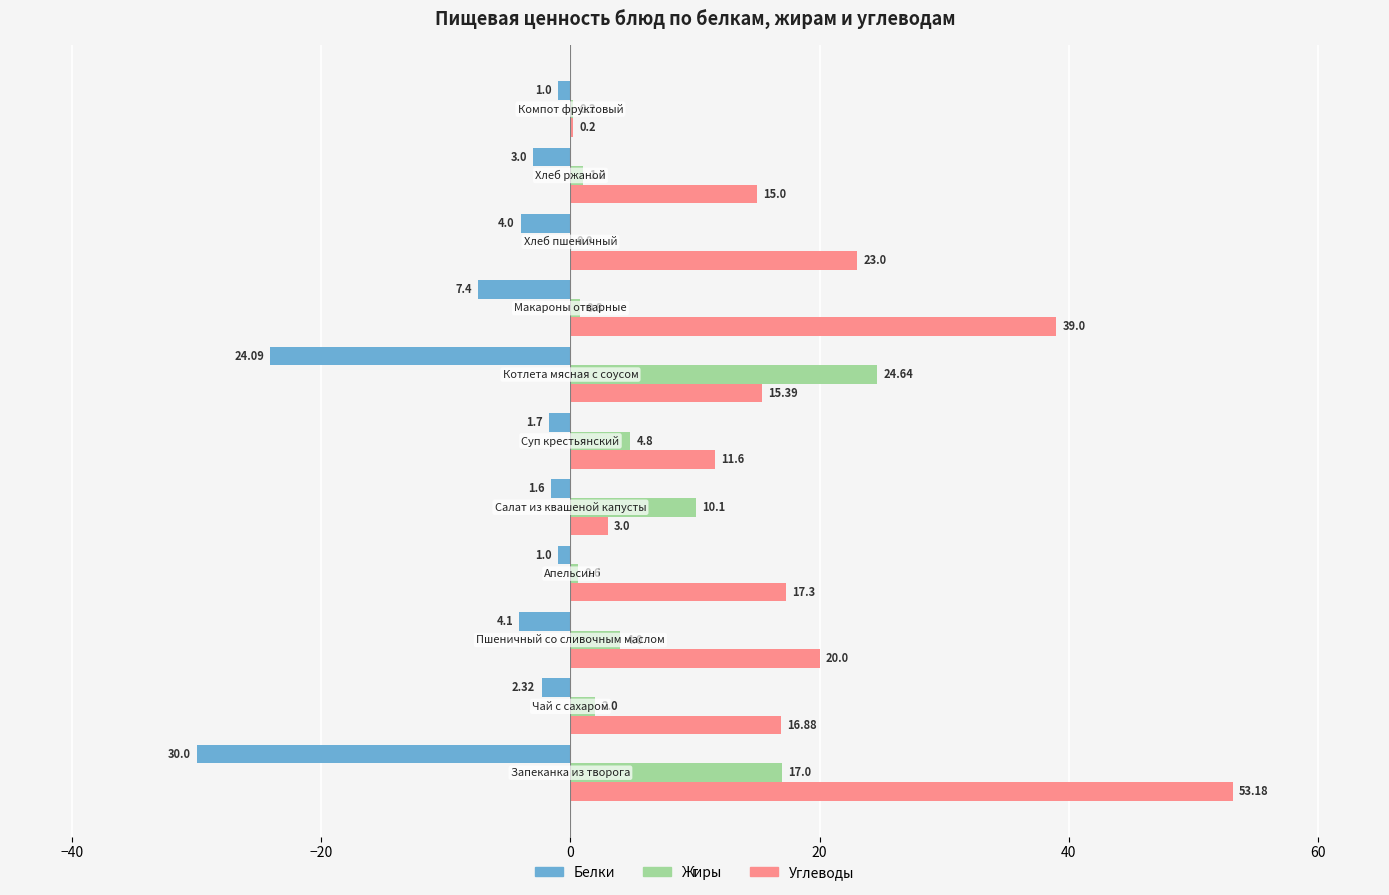

How many data points in Углеводы are above 16?

6